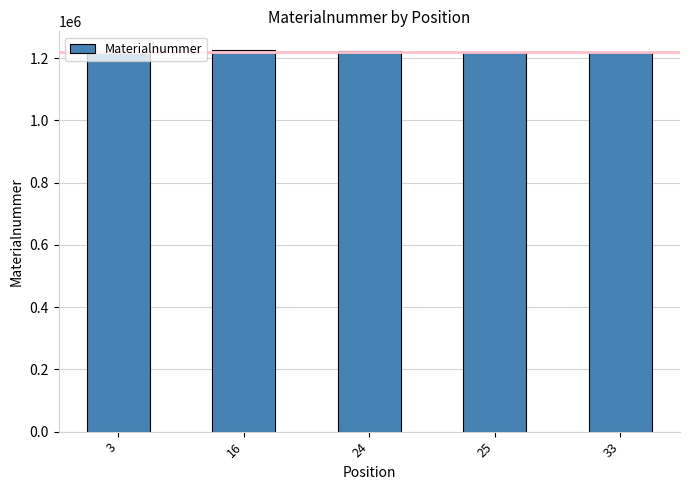

What is the average value?

1222202